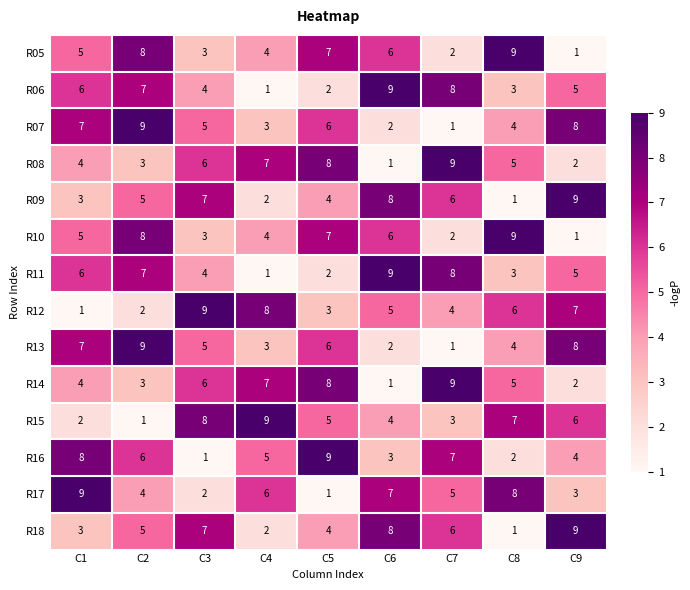

Count the R08 values in the range 3 to 7.

5